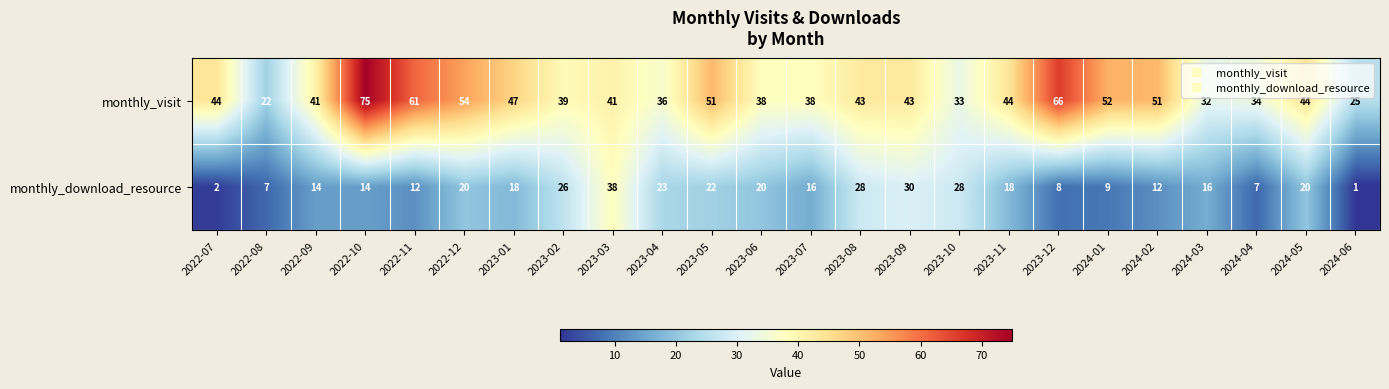

True or false: monthly_visit has a value of 44 at 2024-05.

True